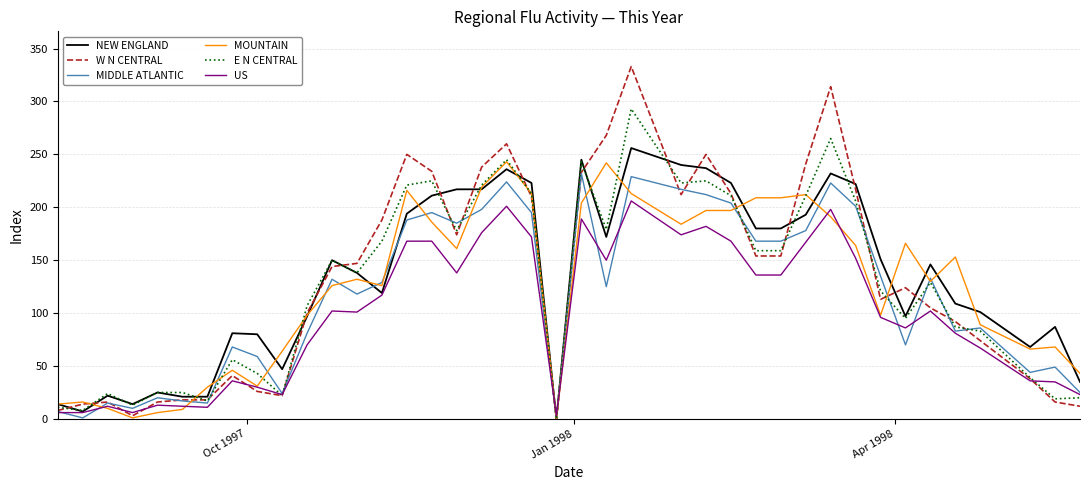

Which series has the largest range (max minus min)?

W N CENTRAL